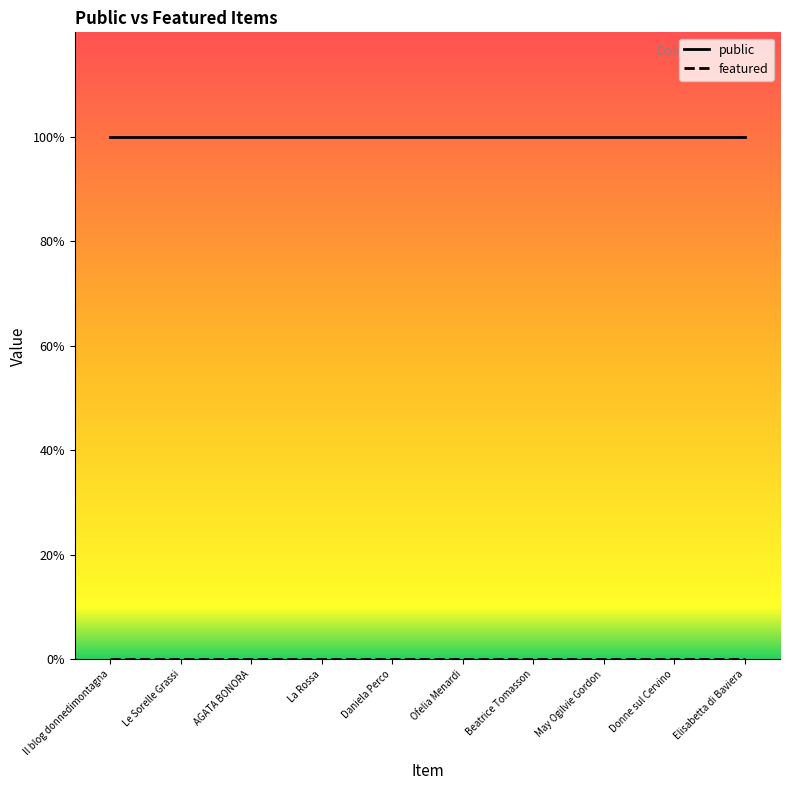

Reading left to right, list all the values displayed in this chart.

public: Il blog donnedimontagna=1	Le Sorelle Grassi=1	AGATA BONORA=1	La Rossa=1	Daniela Perco=1	Ofelia Menardi=1	Beatrice Tomasson=1	May Ogilvie Gordon=1	Donne sul Cervino=1	Elisabetta di Baviera=1
featured: Il blog donnedimontagna=0	Le Sorelle Grassi=0	AGATA BONORA=0	La Rossa=0	Daniela Perco=0	Ofelia Menardi=0	Beatrice Tomasson=0	May Ogilvie Gordon=0	Donne sul Cervino=0	Elisabetta di Baviera=0